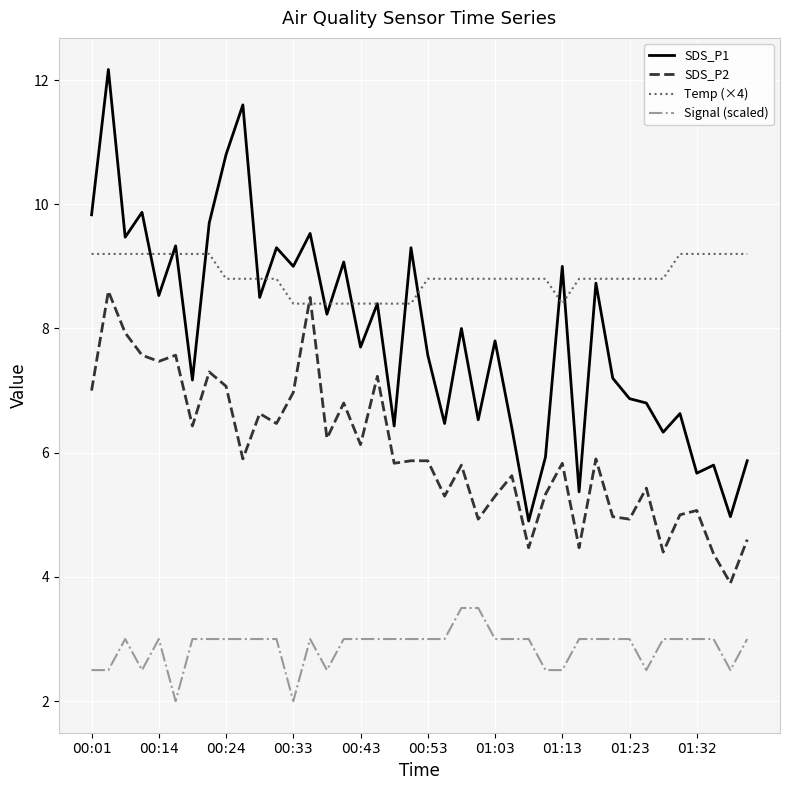

In SDS_P2, how many points are lower than both neighbors (excluding endpoints)?

14